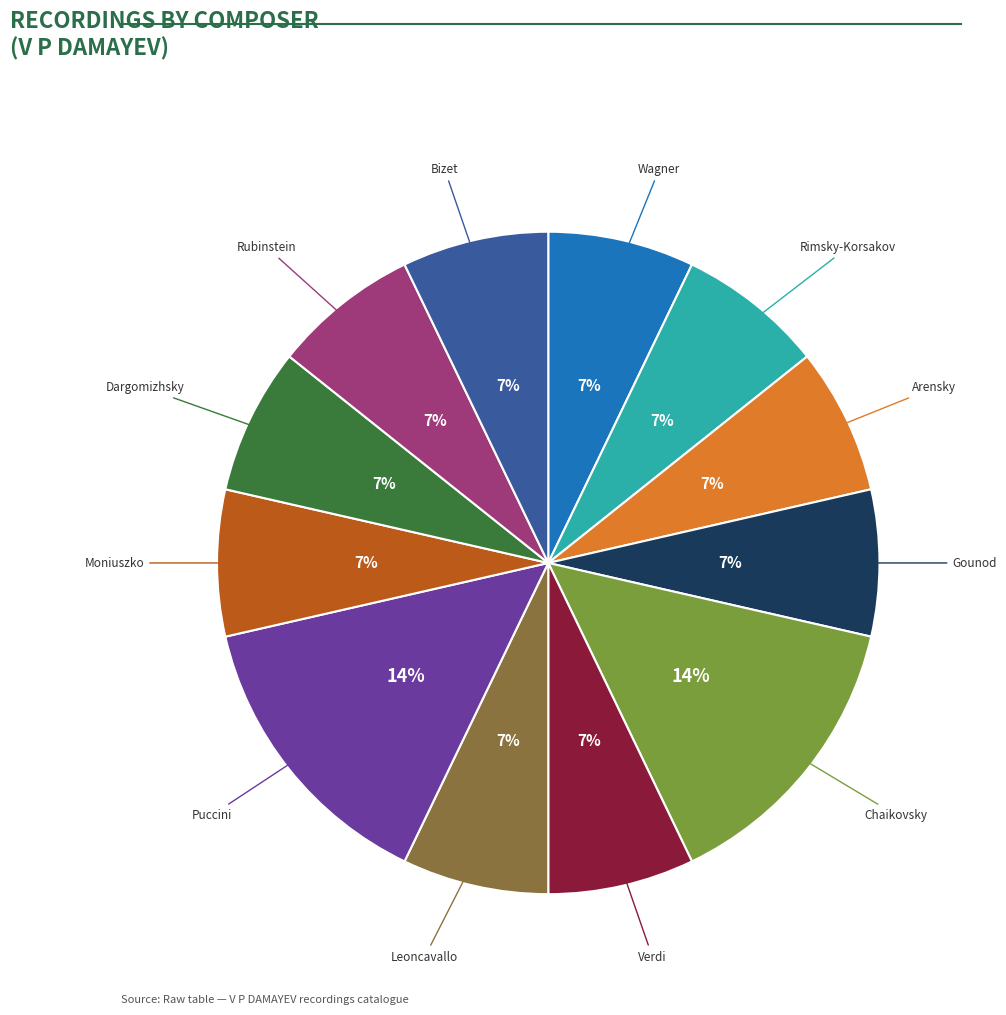

To the nearest percent, what is the average slice percentage?

8%